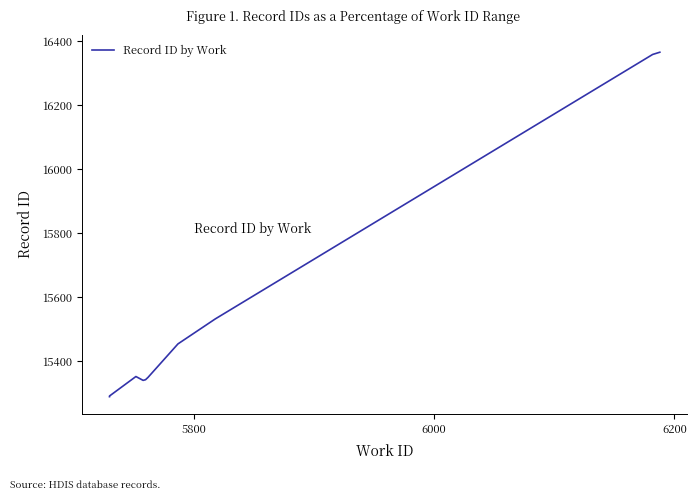

How many distinct data groups are displayed?

1